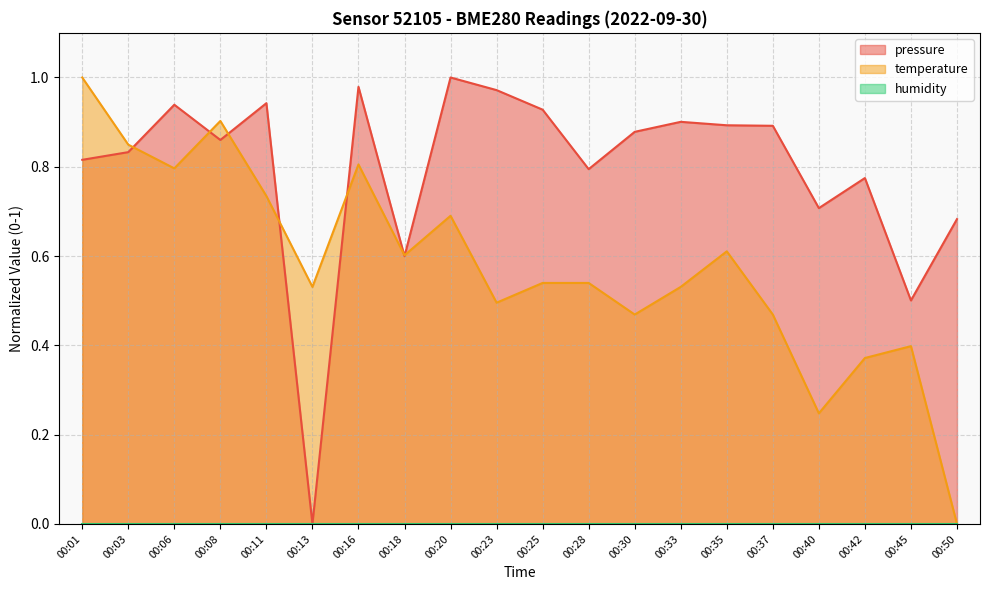

Which series changed the most between 00:20 and 00:30?

temperature